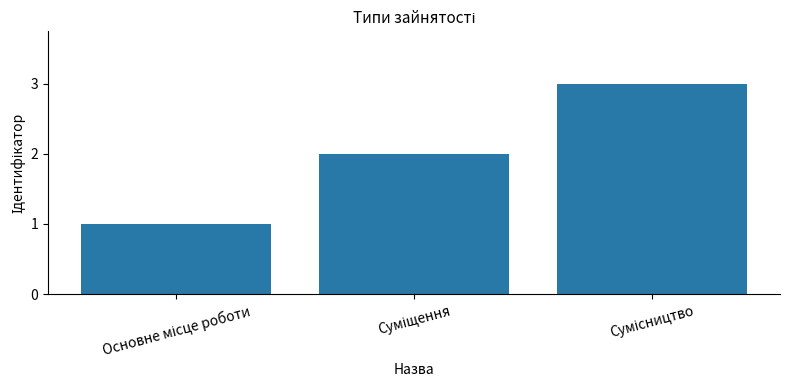

How many values are below 2?

1